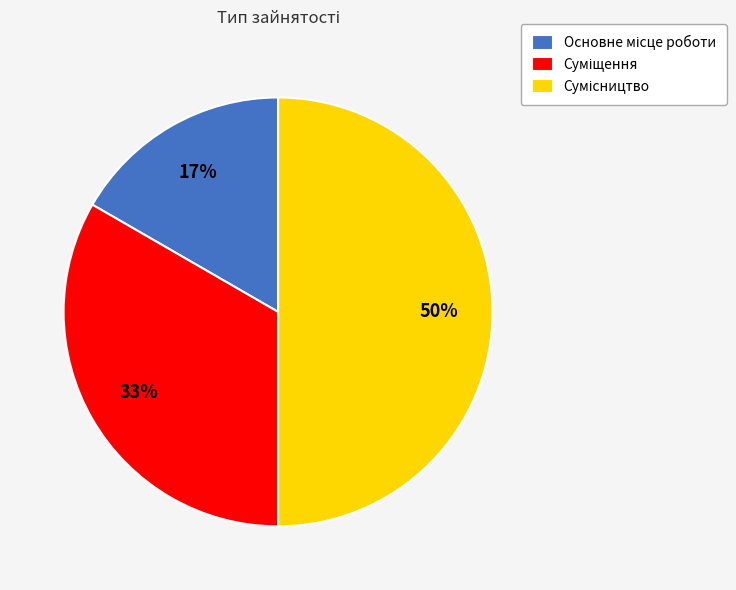

To the nearest percent, what is the average slice percentage?

33%